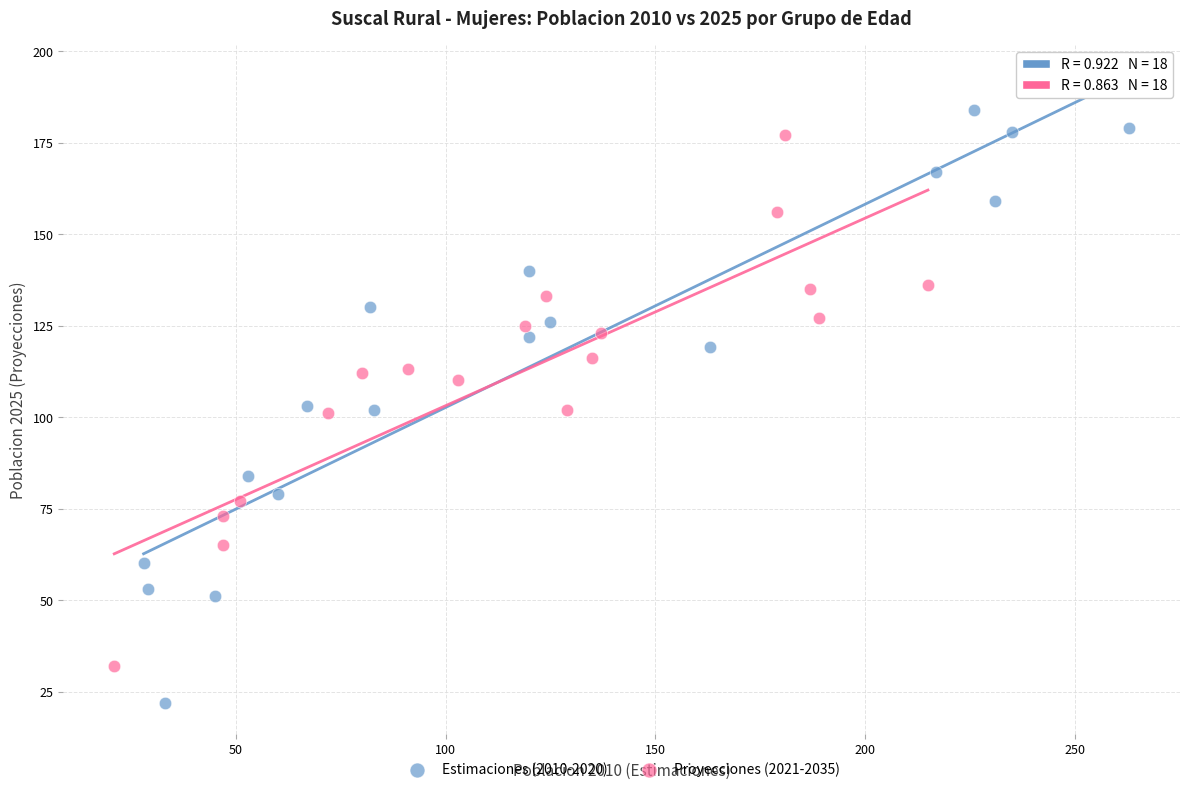

Which series has the widest spread of Y values?

Estimaciones (2010-2020)